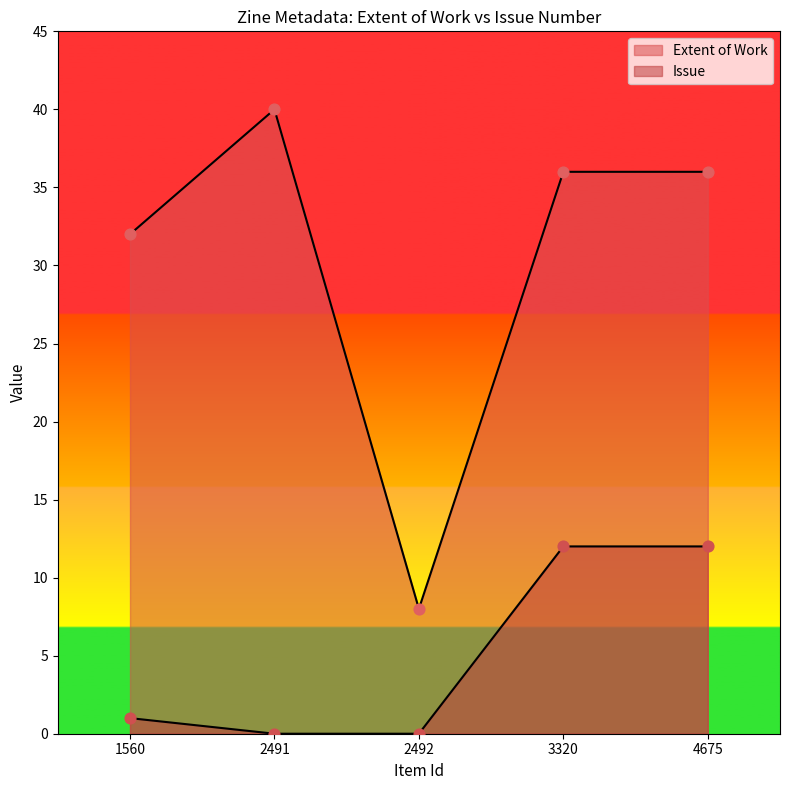

Is the value of Extent of Work at 2491 greater than the value of Issue at 2491?

Yes